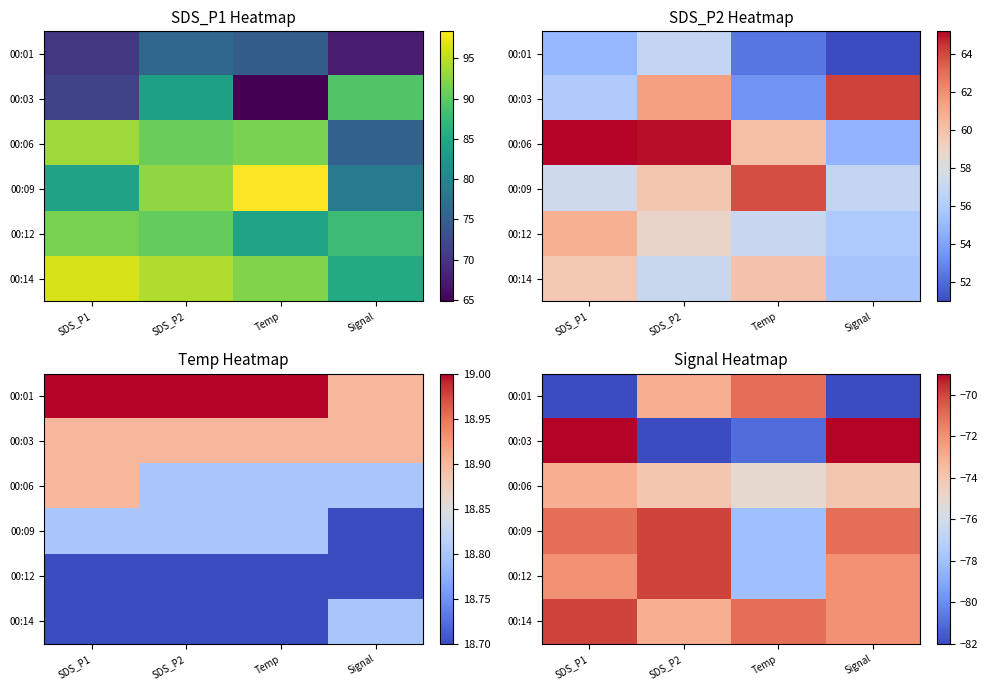

Where does the 00:14 series first go above -71?

SDS_P1